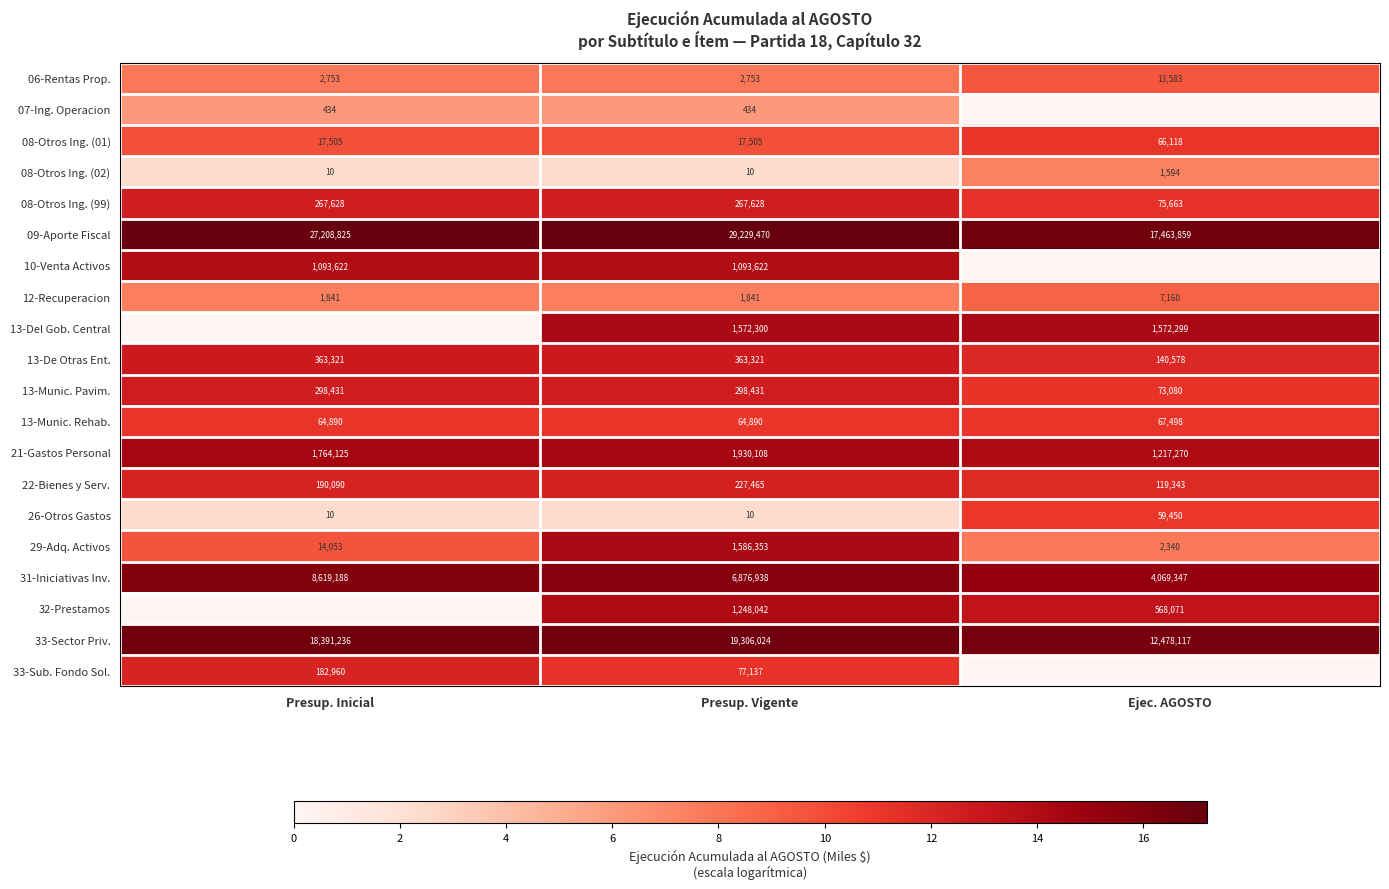

Between Presup. Vigente and Presup. Inicial, which is larger?

Presup. Vigente